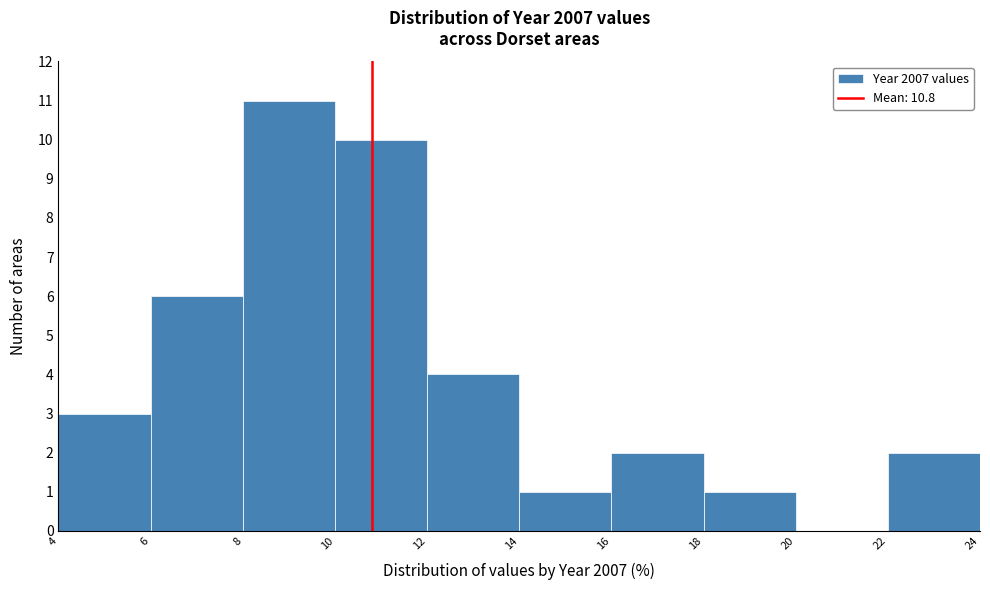

Reading left to right, transcribe this chart: for each bar, give the range it covers on the x-axis and its height. The values are not printed on the chart, so give them approximately, as read against the axis.

4 to 6: 3
6 to 8: 6
8 to 10: 11
10 to 12: 10
12 to 14: 4
14 to 16: 1
16 to 18: 2
18 to 20: 1
20 to 22: 0
22 to 24: 2